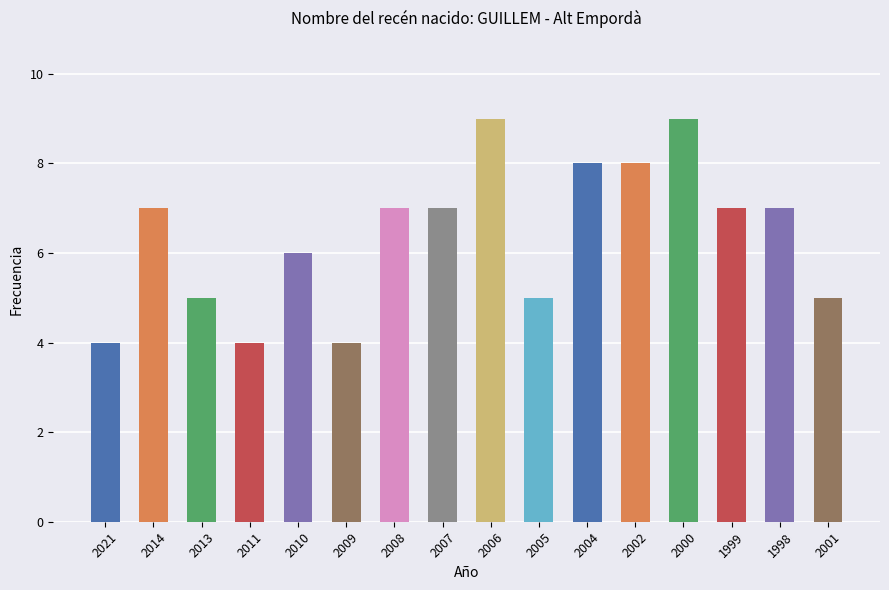

What is the maximum value shown in the chart?

9